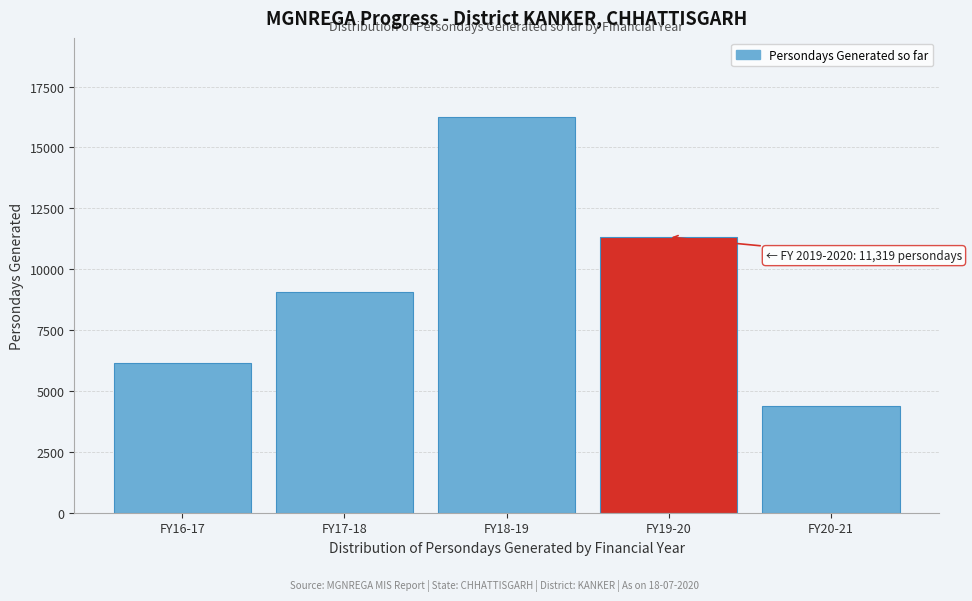

Reading left to right, list all the values displayed in this chart.

6168	9044	16247	11319	4363